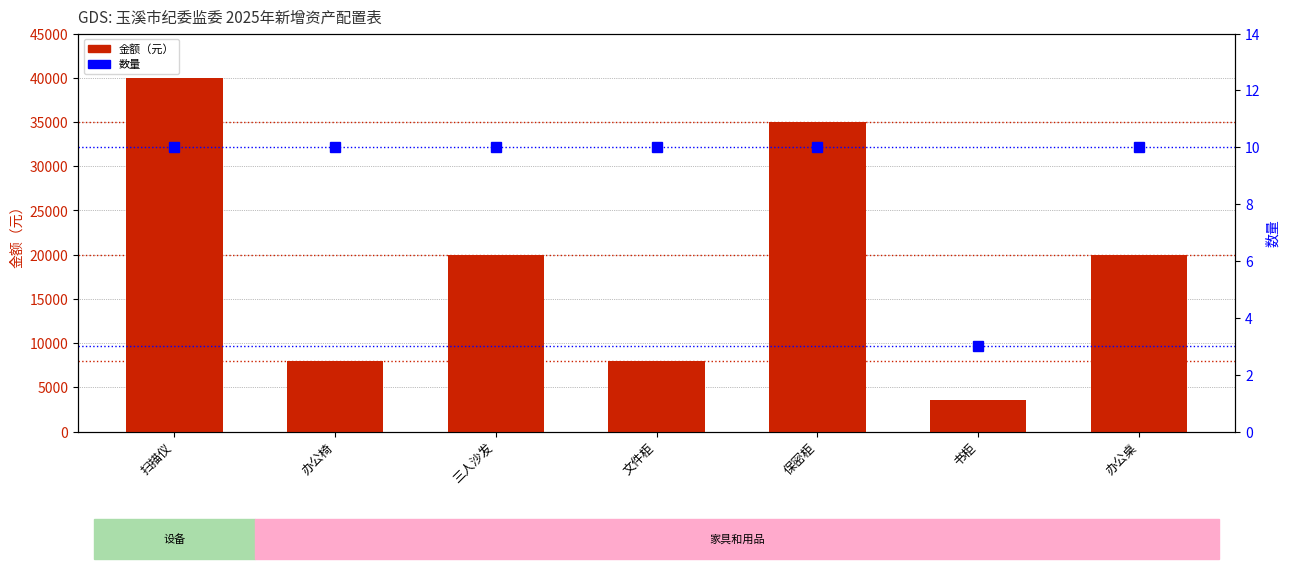

Rank the series by their maximum value, from highest to lowest.

金额（元）, 数量